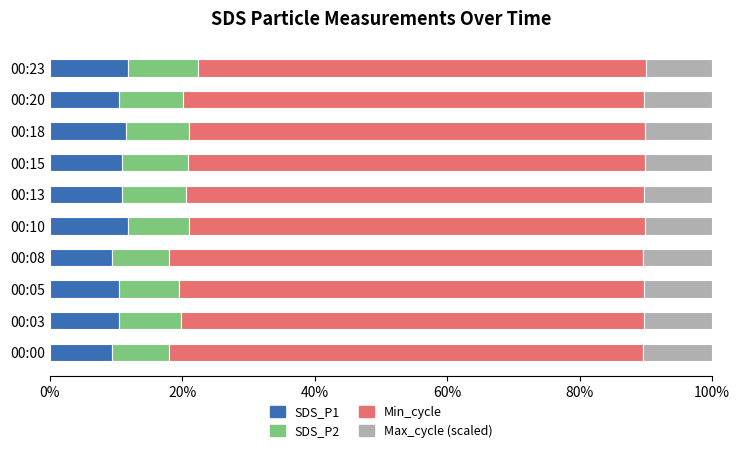

The value of SDS_P1 at 00:03 is 14.2. True or false?

False